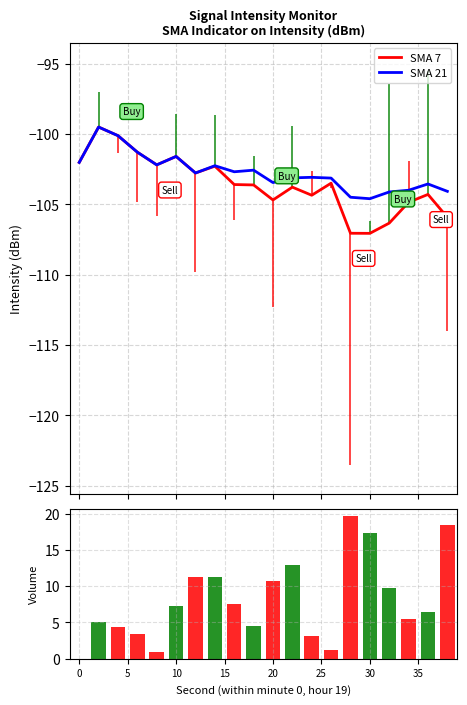

What is the average value of the Volume series?

8.0